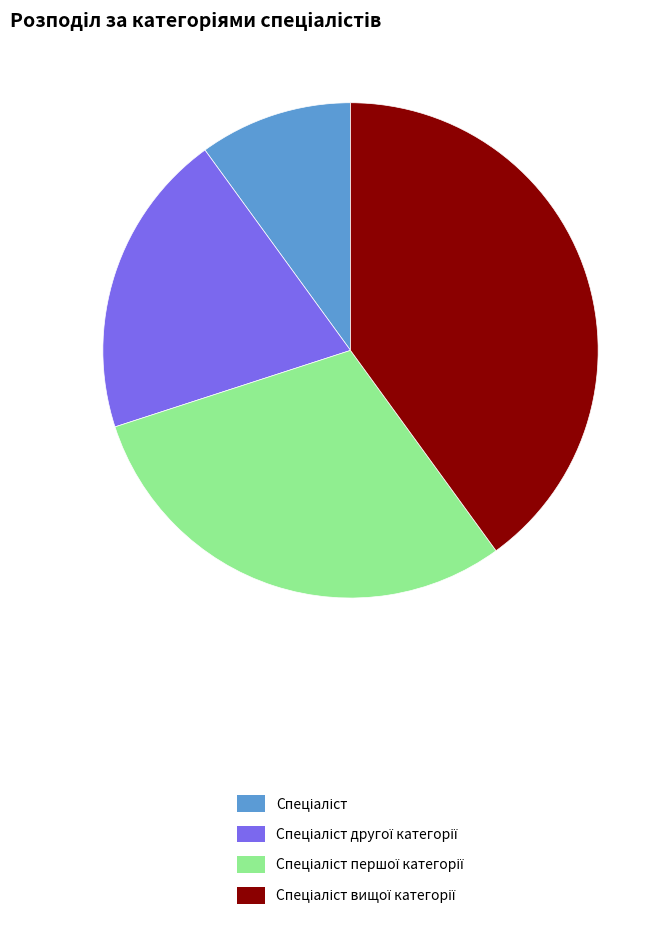

Count the number of slices in the pie.

4